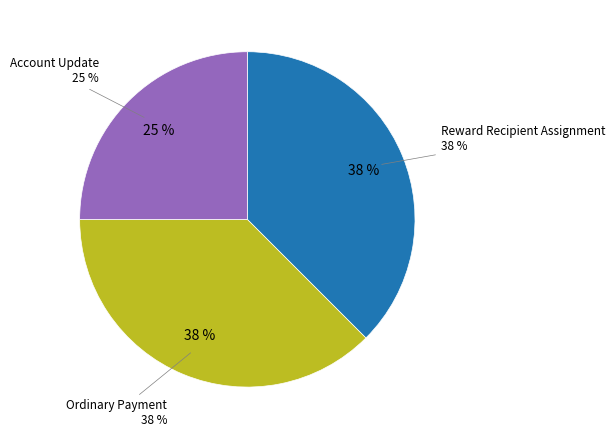

Between Ordinary Payment (5.0) and Reward Recipient Assignment, which is larger?

Reward Recipient Assignment